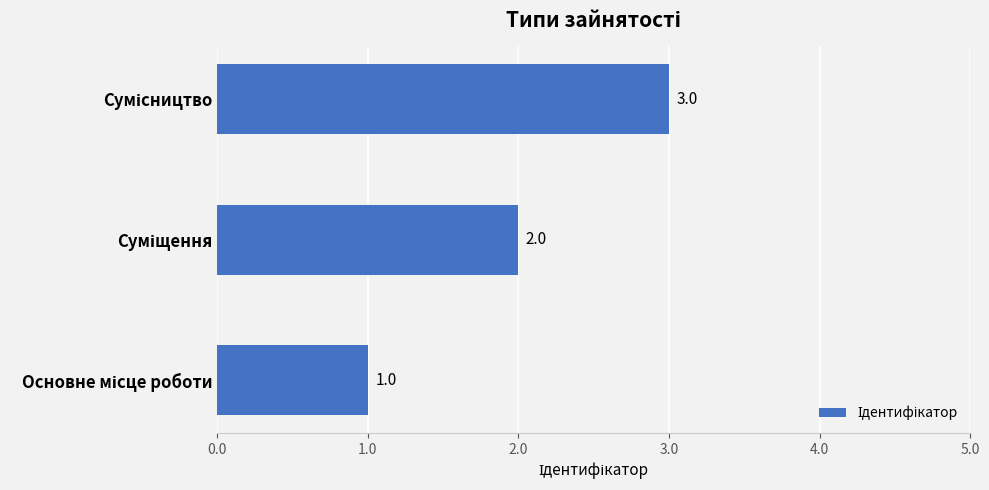

What is the maximum value shown in the chart?

3